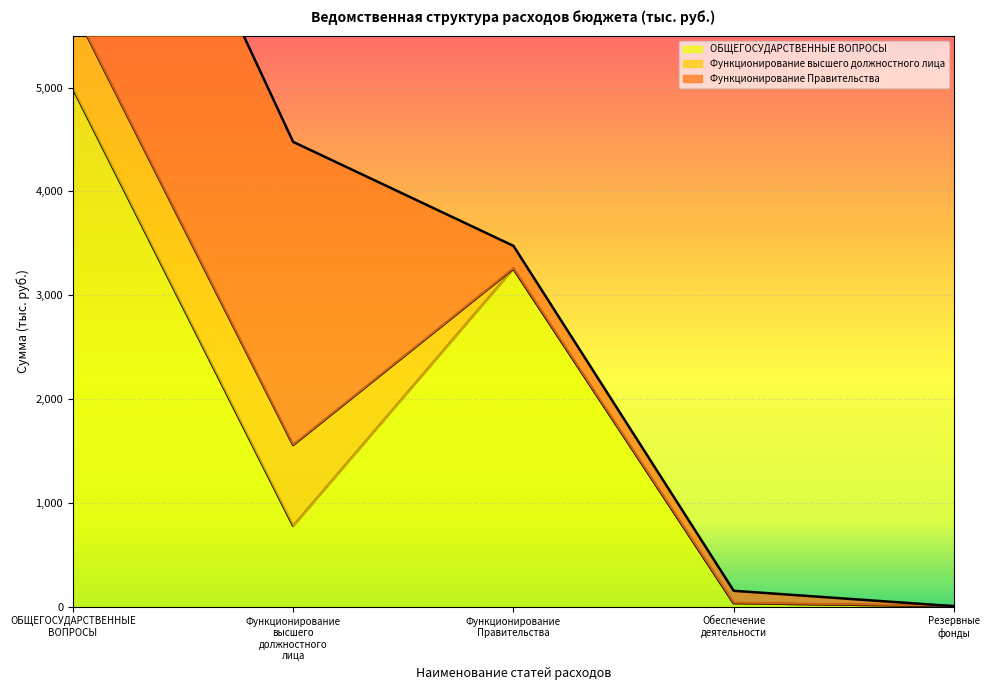

What is the spread (max minus min) of values at Обеспечение
деятельности?

118.1